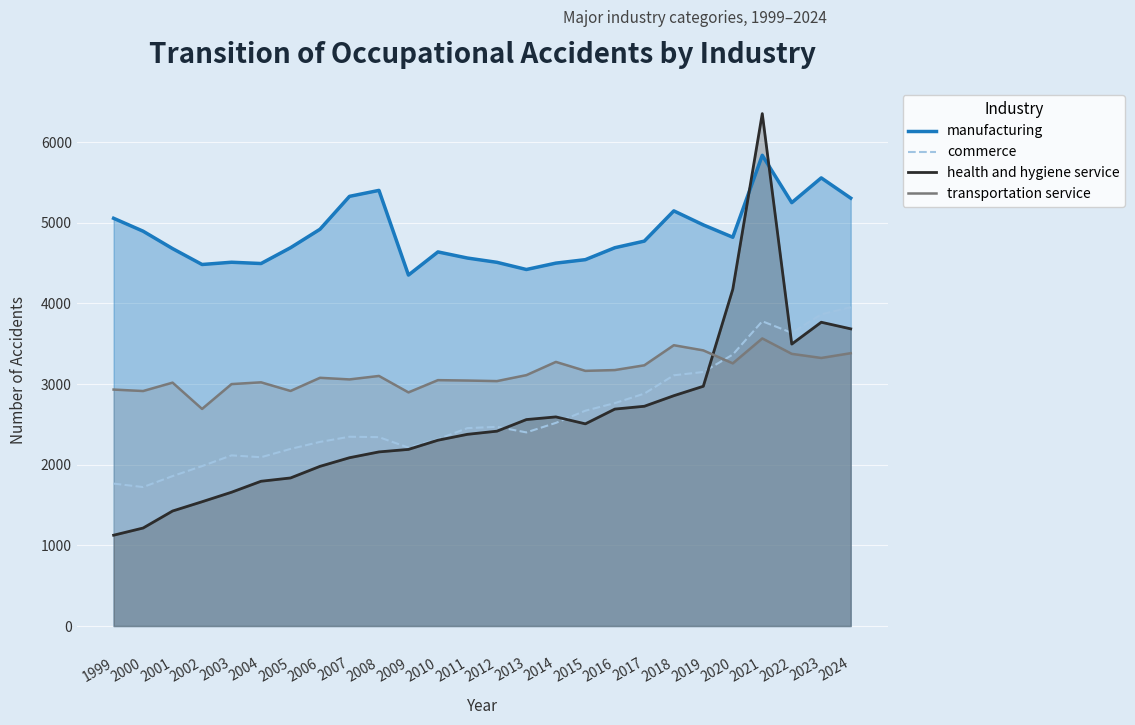

What is the value of the health and hygiene service point at the 17th from the left?

2507